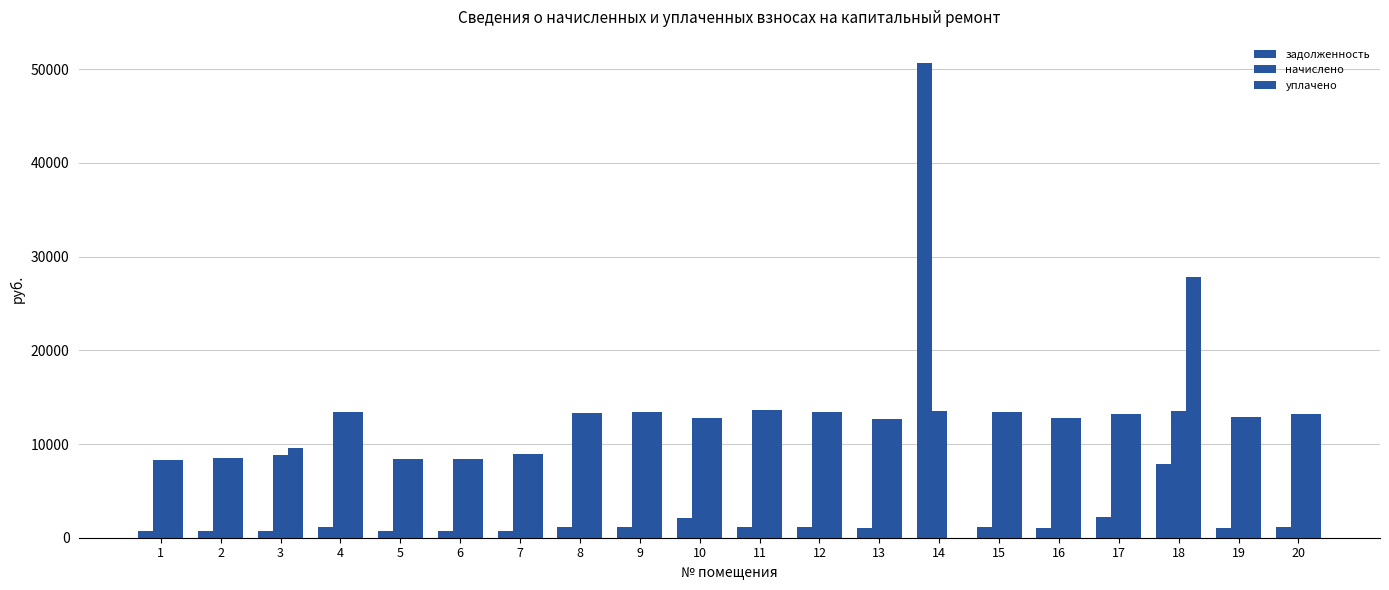

Reading right to left, what are all the values shown in this chart?

задолженность: 1100.0	1072.0	7868.0	2208.0	1068.0	1114.0	50619.5	1060.0	1122.0	1132.0	2128.0	1122.0	1108.0	744.0	704.0	696.0	1118.0	738.0	710.0	694.0
начислено: 13200.0	12864.0	13488.0	13248.0	12816.0	13368.0	13512.0	12720.0	13464.0	13584.0	12768.0	13464.0	13296.0	8928.0	8448.0	8352.0	13416.0	8856.0	8520.0	8328.0
уплачено: 13200.0	12864.0	27868.4	13248.9	12816.0	13368.0	0.0	12720.0	13464.0	13584.0	12768.0	13464.0	13296.0	8928.0	8448.0	8352.0	13416.0	9594.0	8520.0	8328.0